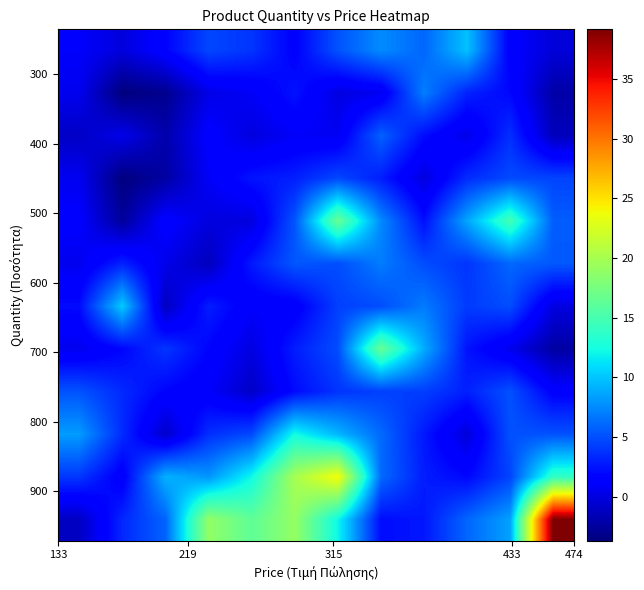

Count the number of data series in this chart.

12